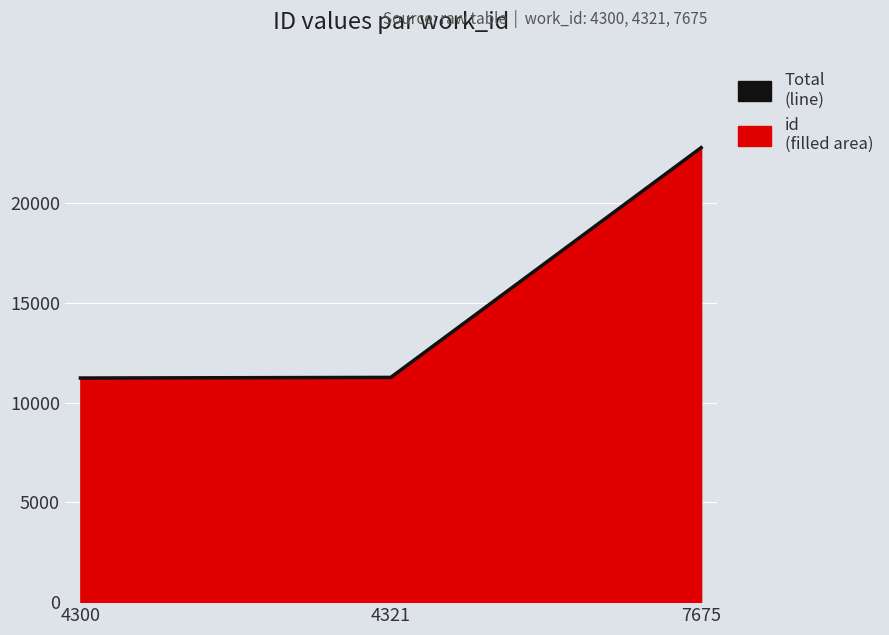

Reading left to right, extract all data points from this chart.

4300=11229	4321=11260	7675=22770